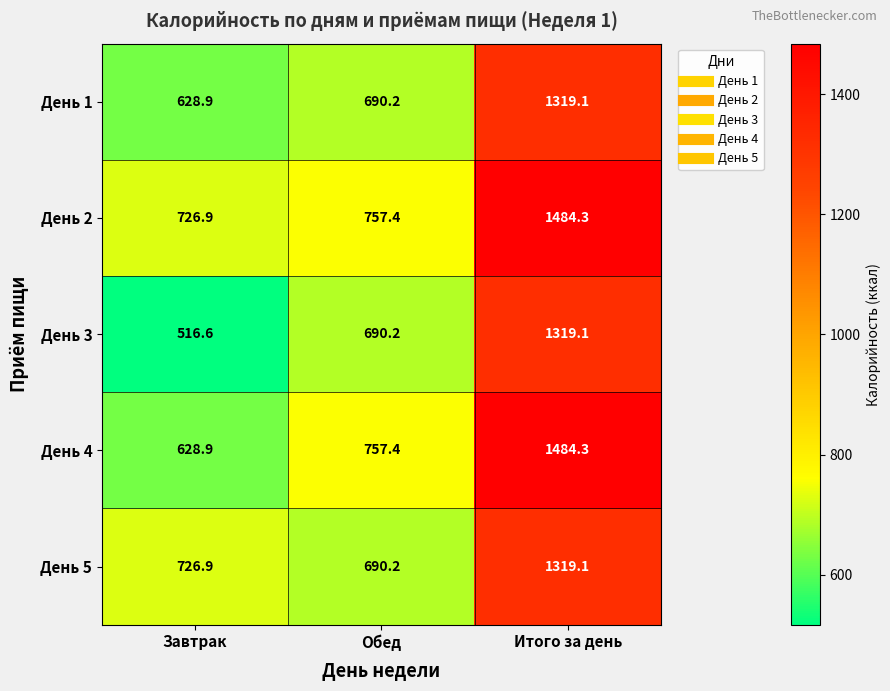

Where is День 1 nearest to the value 974?

Обед